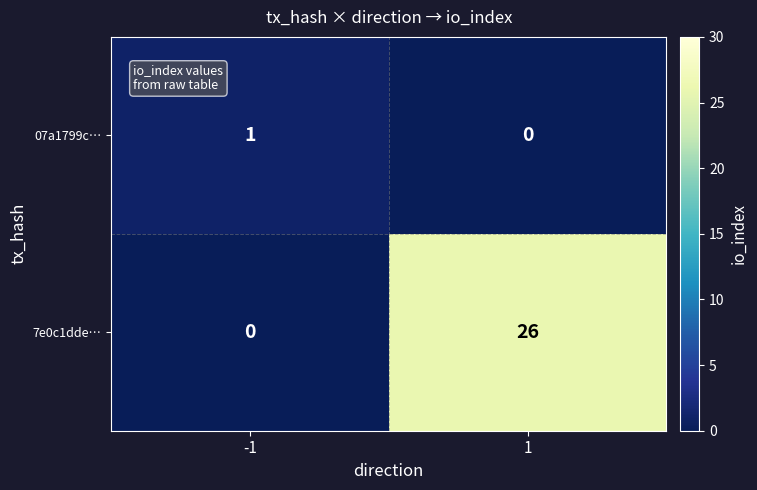

List the series in order of their overall mean, highest first.

7e0c1dde…, 07a1799c…